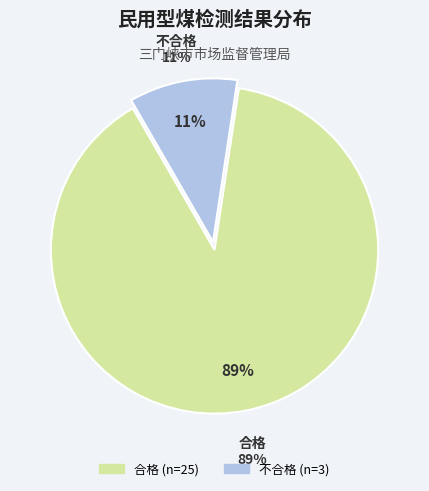

True or false: 不合格 accounts for 5% of the total.

False